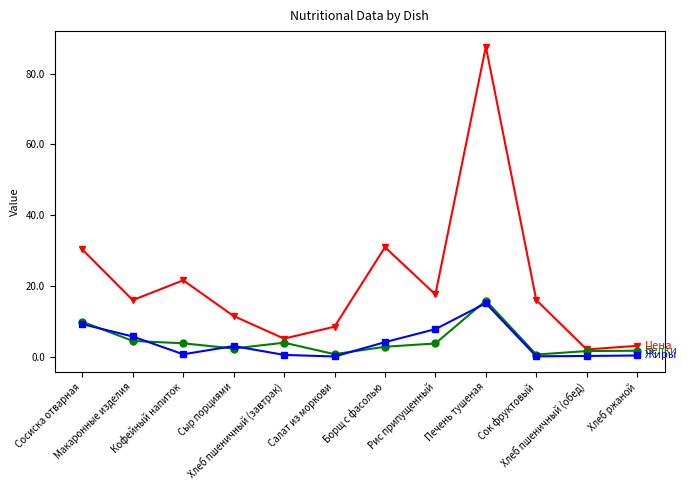

What is the maximum value shown in the chart?

87.6